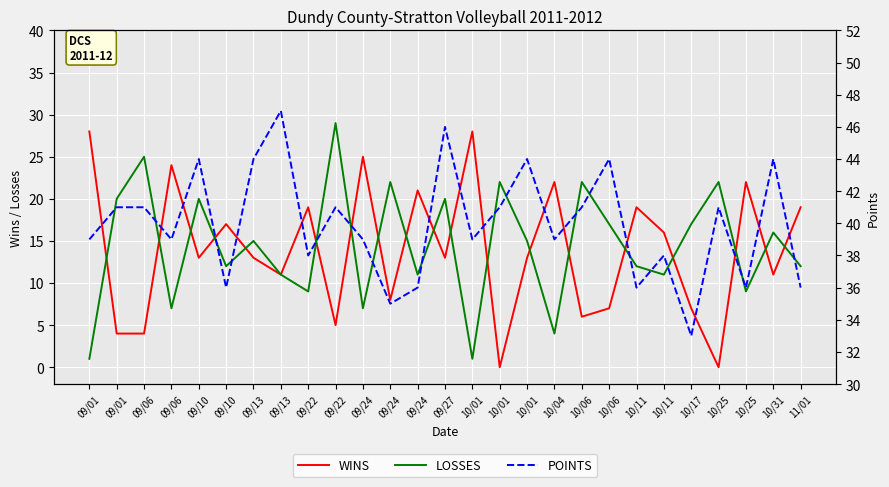

Which category has the highest value in the WINS series?

09/01